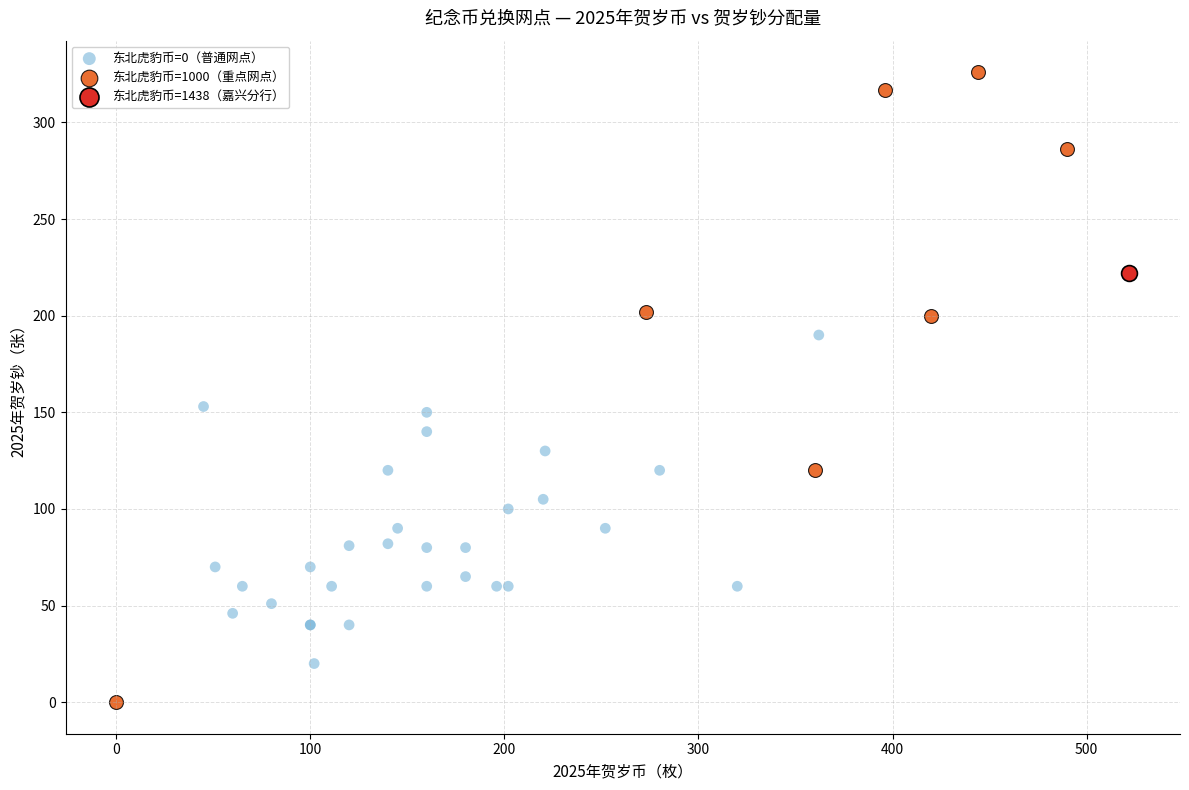

What are all the series names shown in the legend?

东北虎豹币=0（普通网点）, 东北虎豹币=1000（重点网点）, 东北虎豹币=1438（嘉兴分行）